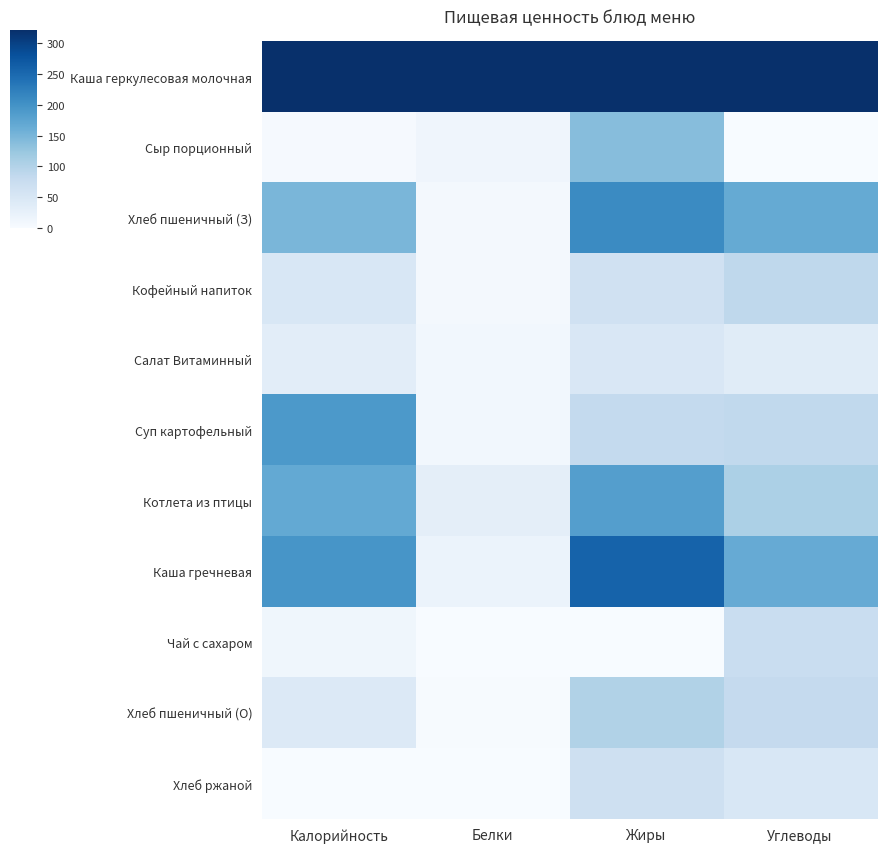

At how many categories does at least one series exceed 0?

4